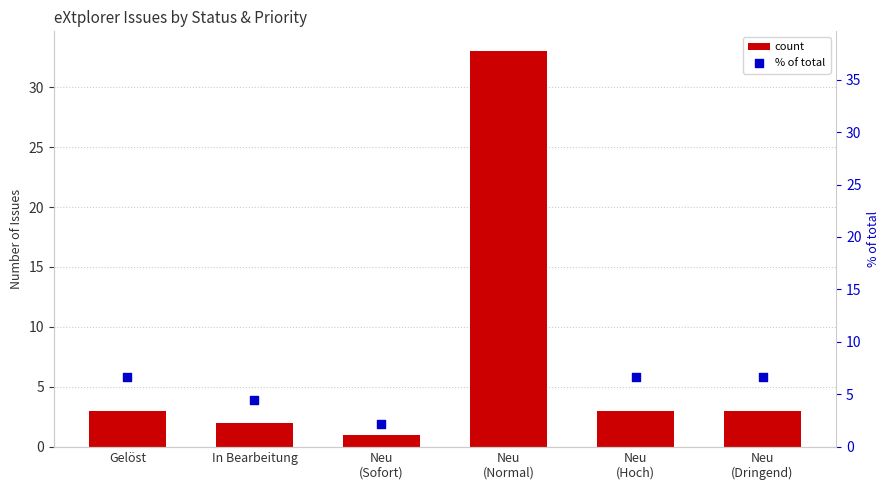

Which series has the largest total across all categories?

% of total